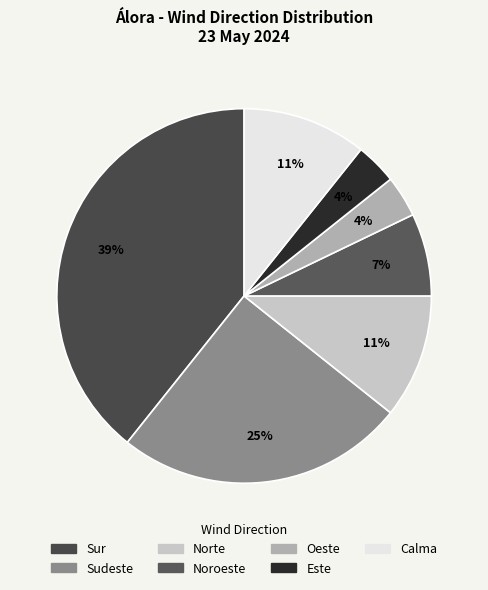

How many slices are in this pie chart?

7